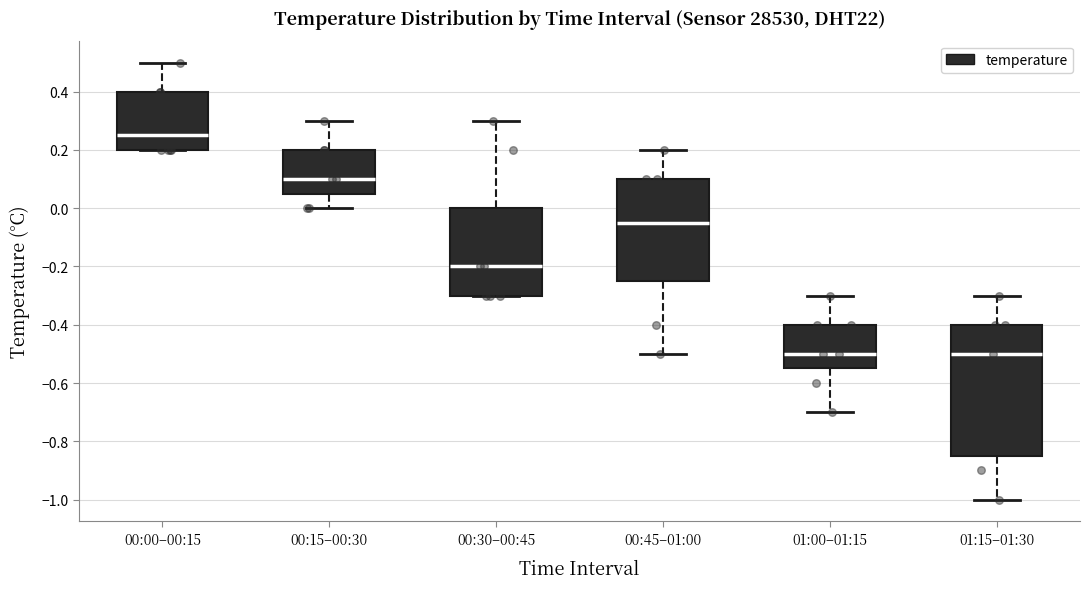

Reading left to right, transcribe this box plot: for each box, give where its median line is, the range the box spans, and where its two whiskers end, as read against the y-axis. The values are not printed on the chart, so give them approximately, as read against the axis.

00:00–00:15: median 0.26, box 0.20 to 0.40, whiskers 0.20 to 0.50
00:15–00:30: median 0.10, box 0.06 to 0.20, whiskers 0.00 to 0.30
00:30–00:45: median -0.20, box -0.30 to 0.00, whiskers -0.30 to 0.30
00:45–01:00: median -0.04, box -0.24 to 0.10, whiskers -0.50 to 0.20
01:00–01:15: median -0.50, box -0.54 to -0.40, whiskers -0.70 to -0.30
01:15–01:30: median -0.50, box -0.84 to -0.40, whiskers -1.00 to -0.30